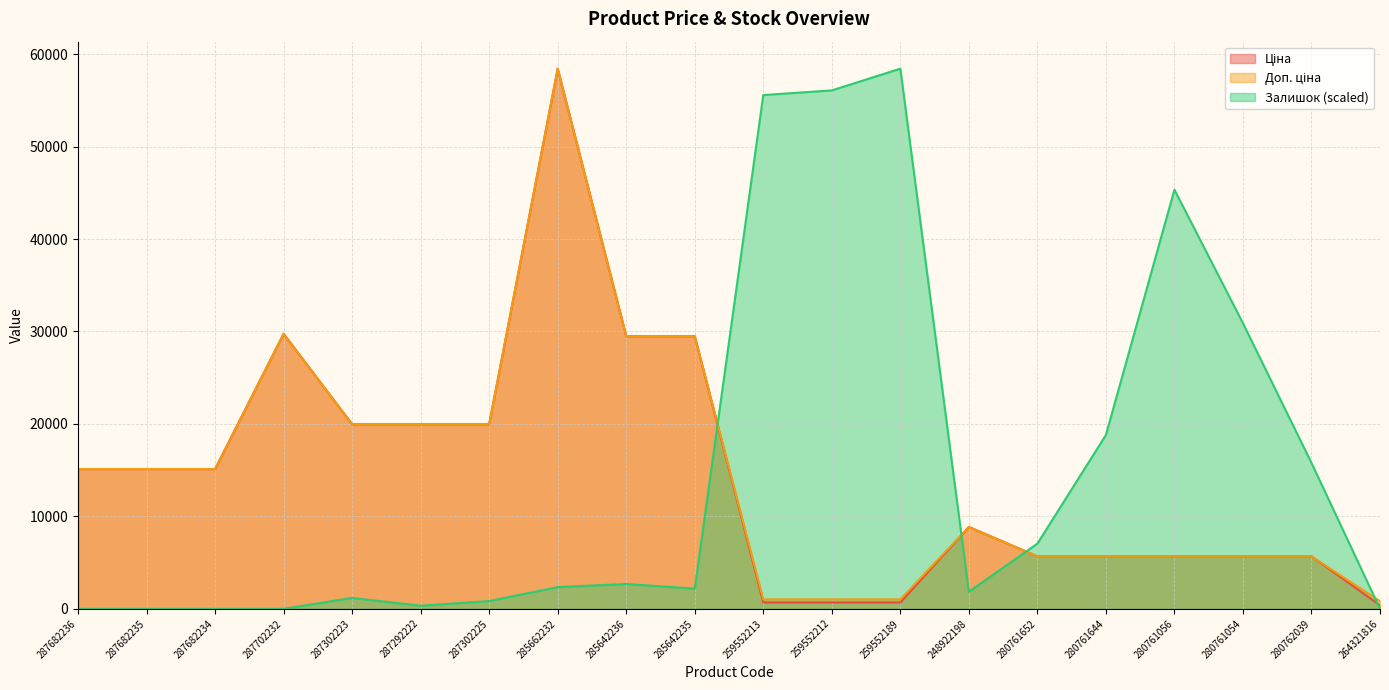

List the labels in order of Доп. ціна value, largest first.

285662232, 287702232, 285642236, 285642235, 287302223, 287292222, 287302225, 287682236, 287682235, 287682234, 248922198, 280761652, 280761644, 280761056, 280761054, 280762039, 259552213, 259552212, 259552189, 264321816